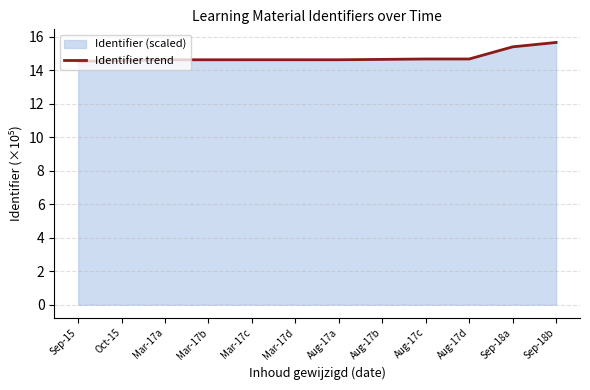

True or false: the data shows 15.7 at Sep-18b.

True